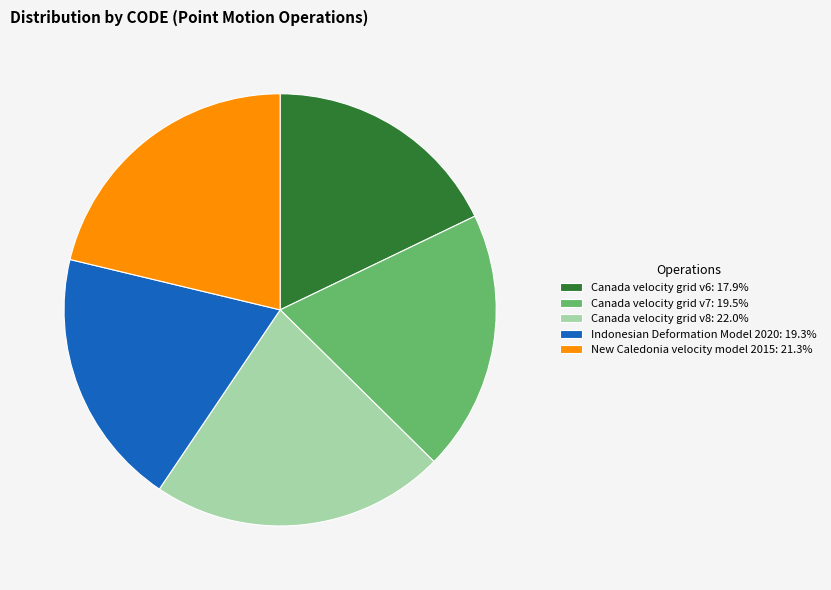

Is Canada velocity grid v8 the majority of the pie?

No